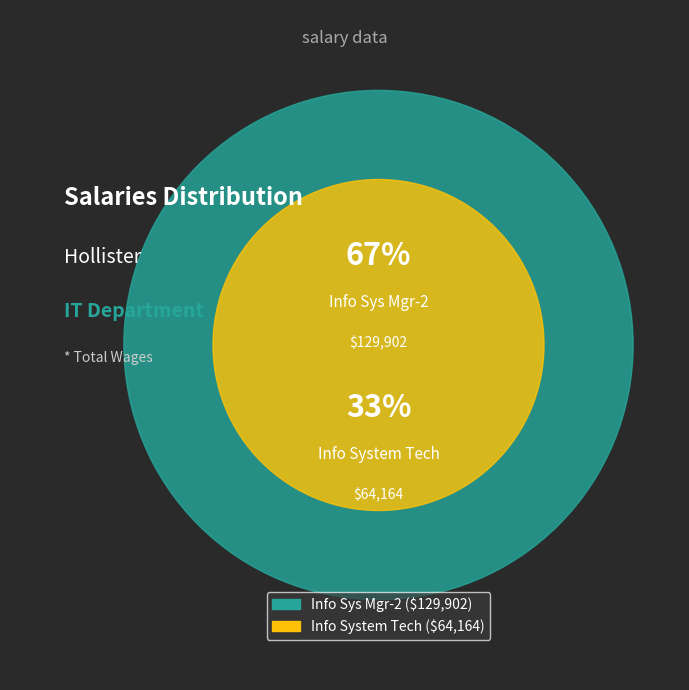

To the nearest percent, what is the difference between the largest and smallest slice percentages?

34%